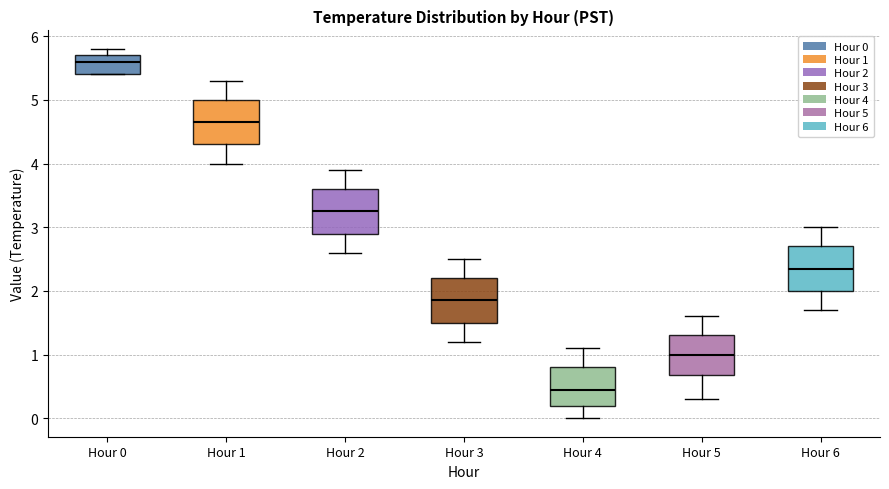

Reading left to right, read every box against the y-axis: the position of its median line, the range the box covers, and the ends of its whiskers. The values are not printed on the chart, so give them approximately, as read against the axis.

Hour 0: median 5.6, box 5.4 to 5.7, whiskers 5.4 to 5.8
Hour 1: median 4.7, box 4.3 to 5.0, whiskers 4.0 to 5.3
Hour 2: median 3.3, box 2.9 to 3.6, whiskers 2.6 to 3.9
Hour 3: median 1.9, box 1.5 to 2.2, whiskers 1.2 to 2.5
Hour 4: median 0.5, box 0.2 to 0.8, whiskers 0.0 to 1.1
Hour 5: median 1.0, box 0.7 to 1.3, whiskers 0.3 to 1.6
Hour 6: median 2.4, box 2.0 to 2.7, whiskers 1.7 to 3.0